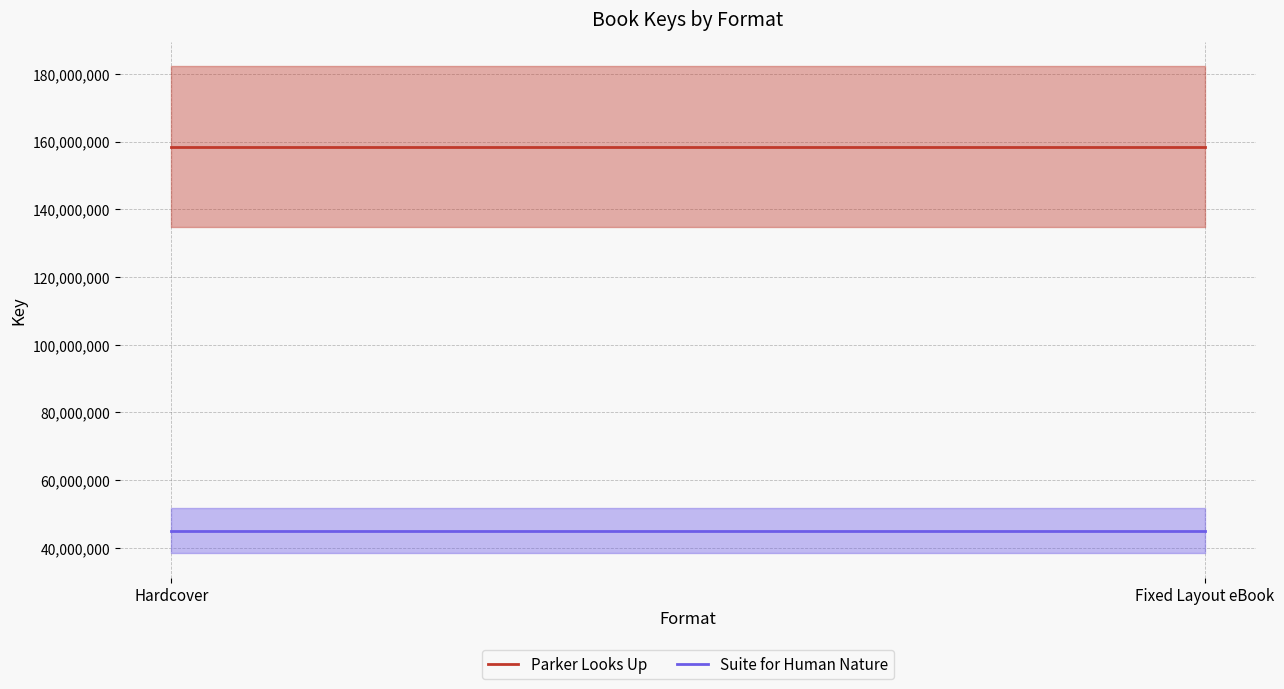

Which series has the largest total across all categories?

Parker Looks Up